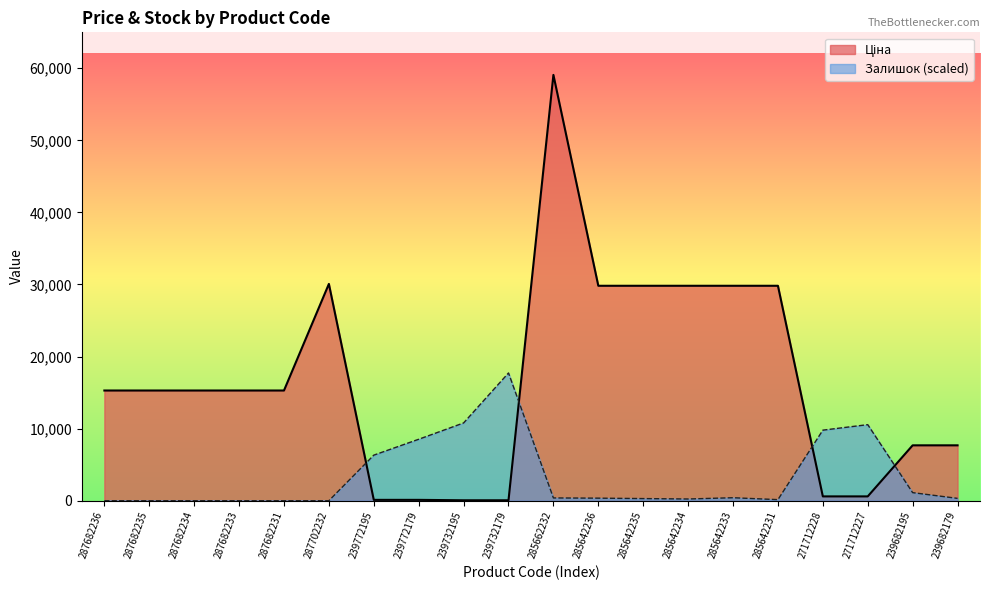

Reading left to right, transcribe all the data shown in this chart.

Ціна: 287682236=15288.0	287682235=15288.0	287682234=15288.0	287682233=15288.0	287682231=15288.0	287702232=30077.8	239772195=115.4	239772179=115.4	239732195=57.7	239732179=57.7	285662232=59075.7	285642236=29819.2	285642235=29819.2	285642234=29819.2	285642233=29819.2	285642231=29819.2	271712228=596.5	271712227=596.5	239682195=7680.9	239682179=7680.9
Залишок: 287682236=0.0	287682235=0.0	287682234=0.0	287682233=0.0	287682231=0.0	287702232=0.0	239772195=6319.0	239772179=8523.4	239732195=10786.5	239732179=17722.7	285662232=382.1	285642236=352.7	285642235=293.9	285642234=235.1	285642233=411.5	285642231=147.0	271712228=9787.2	271712227=10551.3	239682195=1116.9	239682179=323.3